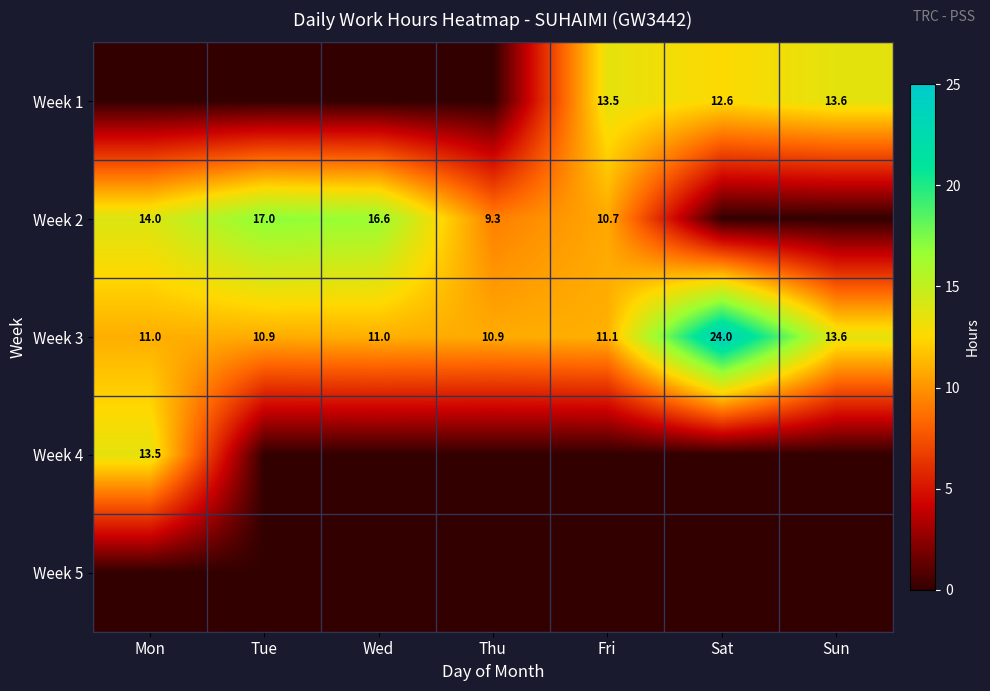

The Week 1 series shows 7.7 at Sat. True or false?

False